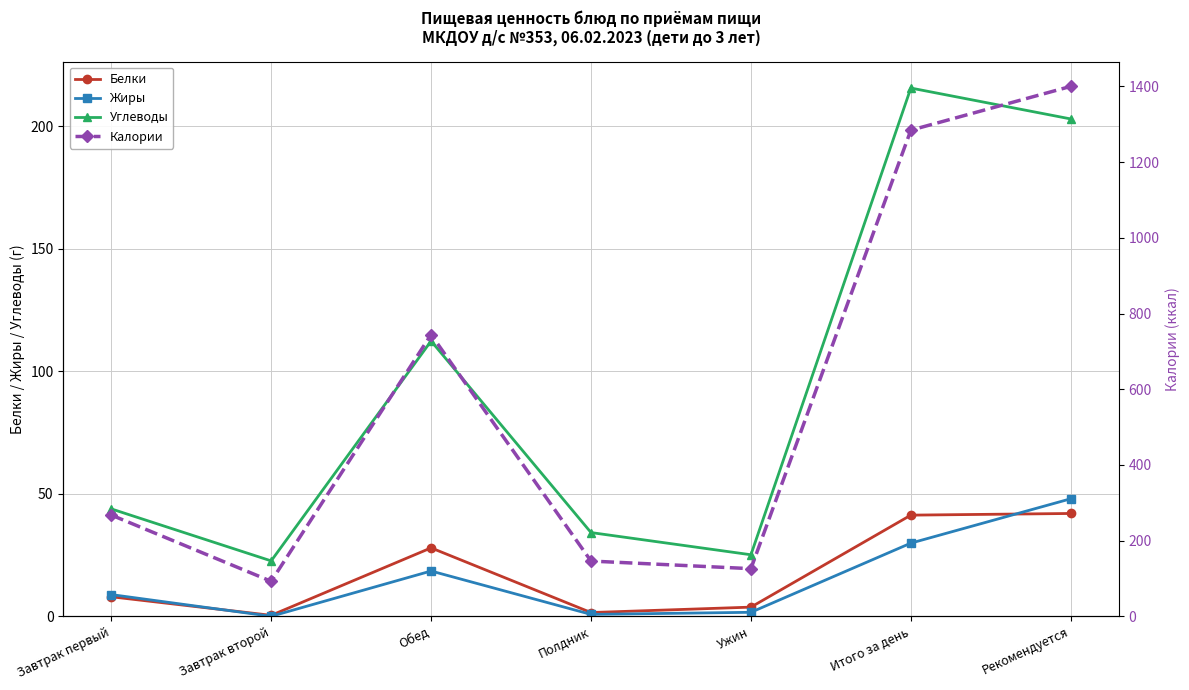

Does the chart have visible grid lines?

Yes